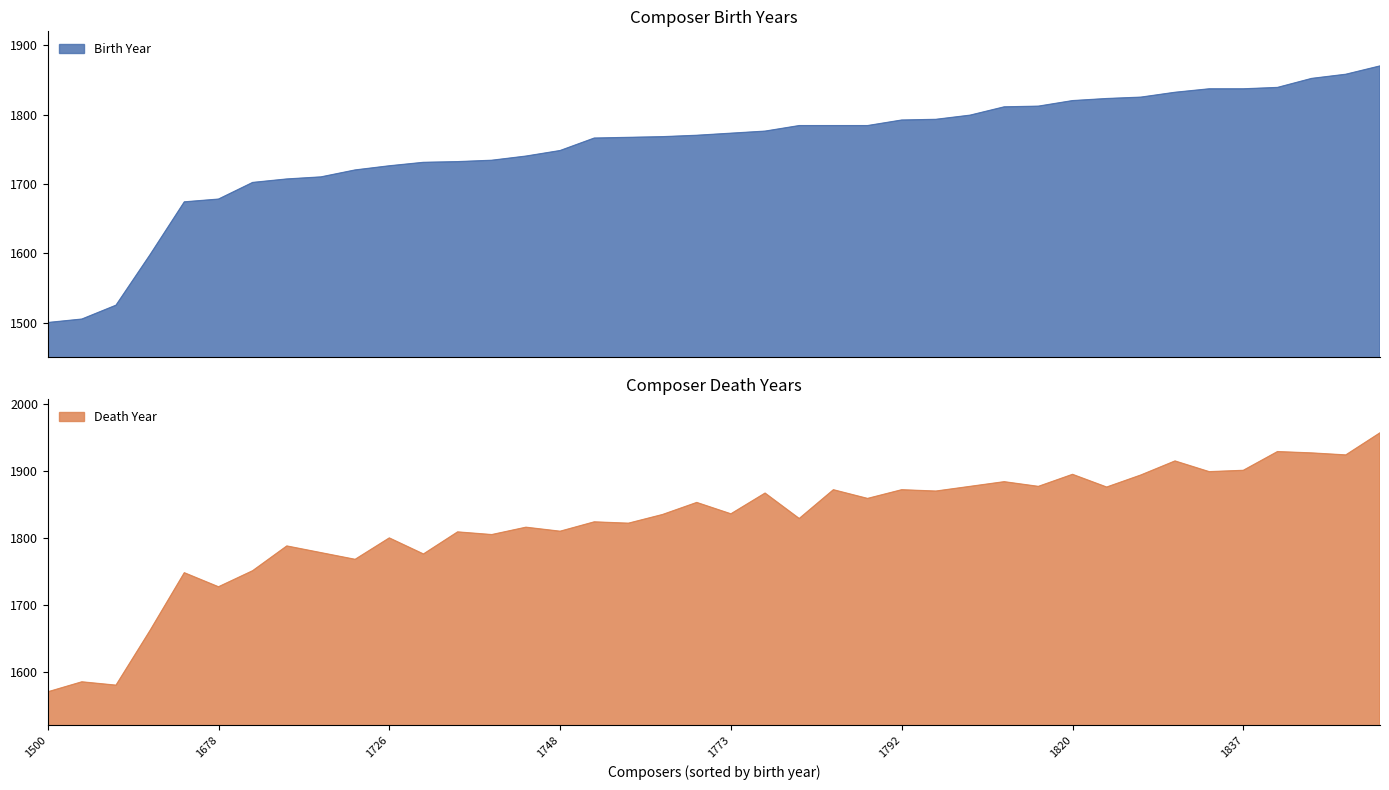

What is the minimum value for Birth Year?

1500